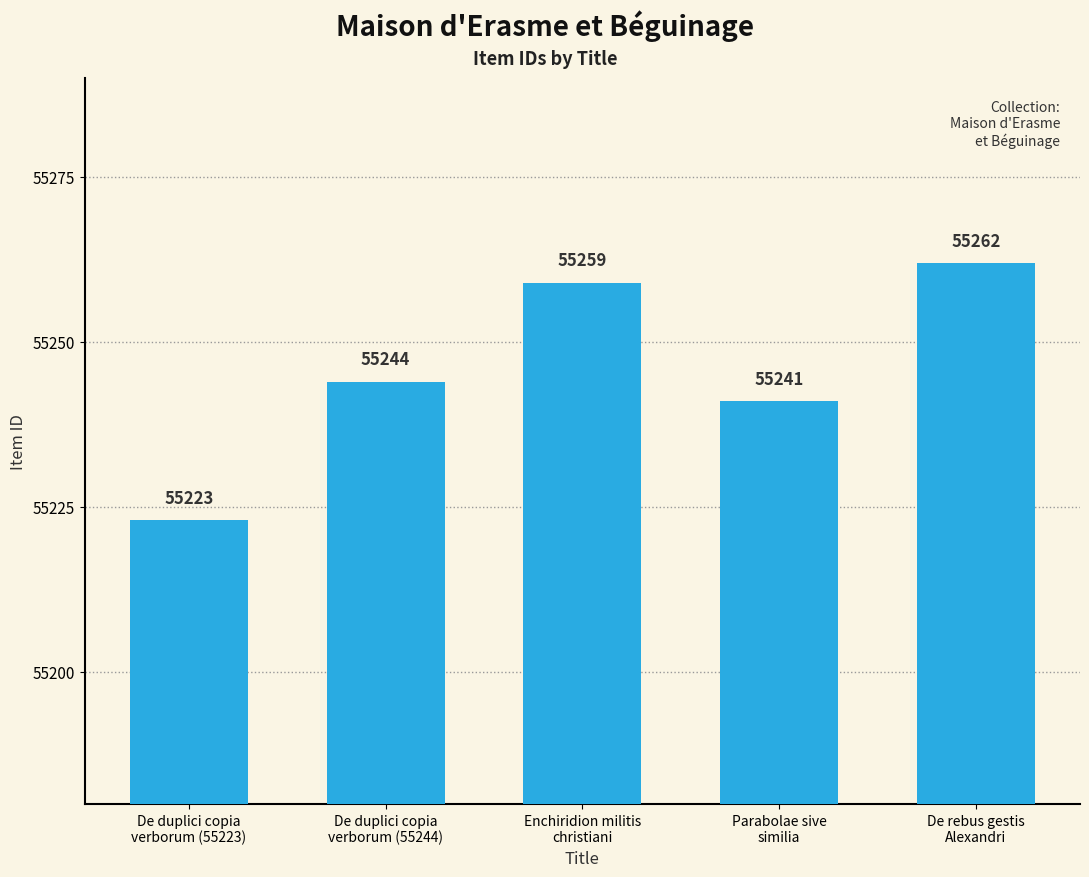

What is the average value?

55246